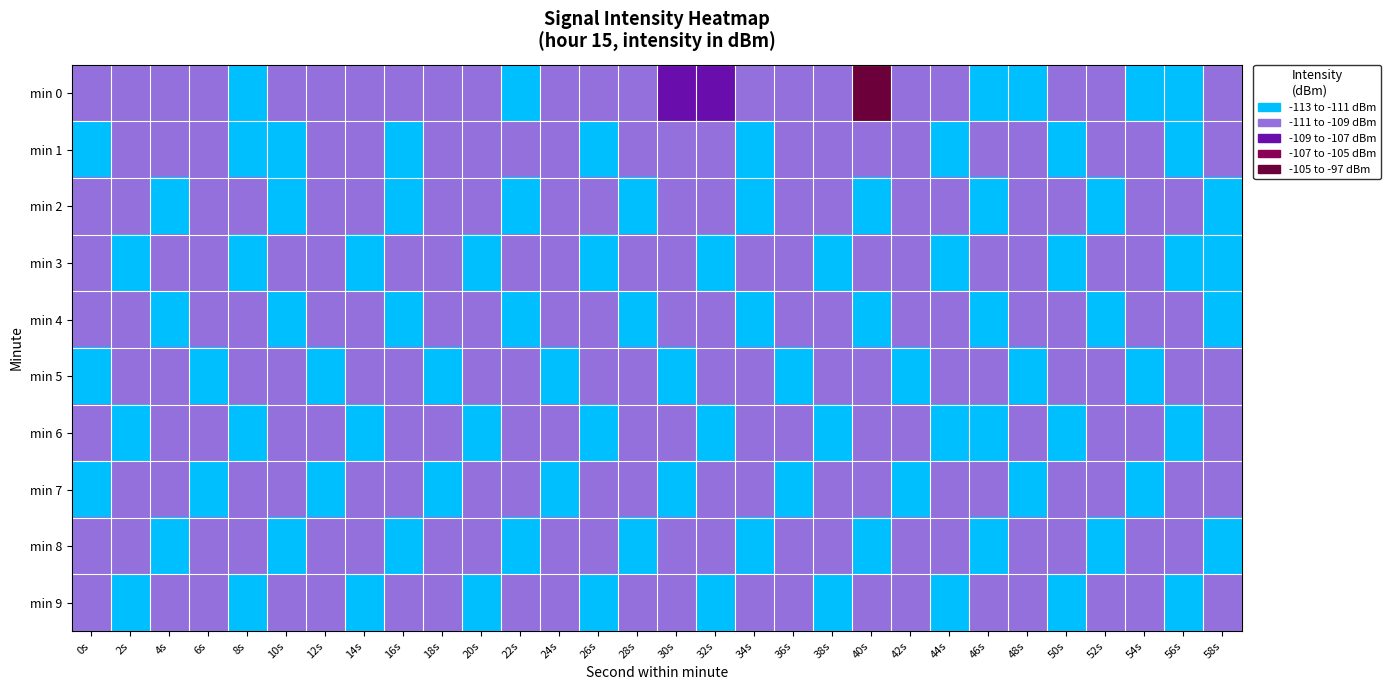

Reading left to right, transcribe all the data shown in this chart.

min 0: 0s=-109.0	2s=-108.4	4s=-108.9	6s=-109.4	8s=-112.3	10s=-109.2	12s=-108.5	14s=-109.2	16s=-108.0	18s=-109.2	20s=-109.0	22s=-110.6	24s=-107.6	26s=-107.7	28s=-109.3	30s=-104.3	32s=-105.6	34s=-109.0	36s=-108.8	38s=-108.4	40s=-98.0	42s=-109.2	44s=-108.3	46s=-110.6	48s=-109.8	50s=-108.7	52s=-109.8	54s=-110.9	56s=-110.7	58s=-108.2
min 1: 0s=-110.7	2s=-106.8	4s=-108.4	6s=-109.2	8s=-109.9	10s=-110.8	12s=-108.9	14s=-109.2	16s=-110.6	18s=-108.7	20s=-109.2	22s=-108.9	24s=-109.2	26s=-110.1	28s=-108.5	30s=-109.3	32s=-107.8	34s=-110.2	36s=-109.6	38s=-108.4	40s=-109.1	42s=-108.7	44s=-110.3	46s=-109.5	48s=-108.2	50s=-110.6	52s=-109.8	54s=-108.3	56s=-110.1	58s=-109.4
min 2: 0s=-109.2	2s=-108.6	4s=-110.1	6s=-109.3	8s=-108.8	10s=-110.5	12s=-109.1	14s=-108.4	16s=-110.2	18s=-109.7	20s=-108.3	22s=-110.4	24s=-109.6	26s=-108.1	28s=-110.3	30s=-109.5	32s=-108.2	34s=-110.6	36s=-109.8	38s=-108.5	40s=-110.0	42s=-109.2	44s=-108.7	46s=-110.4	48s=-109.3	50s=-108.6	52s=-110.2	54s=-109.4	56s=-108.9	58s=-110.1
min 3: 0s=-108.8	2s=-110.3	4s=-109.1	6s=-108.5	8s=-110.6	10s=-109.2	12s=-108.7	14s=-110.1	16s=-109.4	18s=-108.3	20s=-110.5	22s=-109.0	24s=-108.6	26s=-110.2	28s=-109.3	30s=-108.4	32s=-110.4	34s=-109.1	36s=-108.8	38s=-110.3	40s=-109.5	42s=-108.2	44s=-110.6	46s=-109.7	48s=-108.1	50s=-110.4	52s=-109.6	54s=-108.3	56s=-110.2	58s=-109.9
min 4: 0s=-109.5	2s=-108.2	4s=-110.4	6s=-109.6	8s=-108.1	10s=-110.3	12s=-109.7	14s=-108.4	16s=-110.2	18s=-109.3	20s=-108.6	22s=-110.5	24s=-109.1	26s=-108.8	28s=-110.1	30s=-109.4	32s=-108.3	34s=-110.6	36s=-109.2	38s=-108.7	40s=-110.0	42s=-109.5	44s=-108.2	46s=-110.4	48s=-109.8	50s=-108.1	52s=-110.3	54s=-109.6	56s=-108.4	58s=-110.2
min 5: 0s=-110.1	2s=-109.4	4s=-108.3	6s=-110.5	8s=-109.0	10s=-108.6	12s=-110.2	14s=-109.3	16s=-108.8	18s=-110.4	20s=-109.1	22s=-108.5	24s=-110.3	26s=-109.6	28s=-108.2	30s=-110.6	32s=-109.7	34s=-108.1	36s=-110.4	38s=-109.8	40s=-108.3	42s=-110.2	44s=-109.5	46s=-108.6	48s=-110.1	50s=-109.3	52s=-108.7	54s=-110.5	56s=-109.2	58s=-108.4
min 6: 0s=-108.4	2s=-110.6	4s=-109.2	6s=-108.7	8s=-110.3	10s=-109.5	12s=-108.2	14s=-110.4	16s=-109.6	18s=-108.1	20s=-110.5	22s=-109.3	24s=-108.8	26s=-110.2	28s=-109.4	30s=-108.5	32s=-110.1	34s=-109.7	36s=-108.3	38s=-110.4	40s=-109.1	42s=-108.6	44s=-110.3	46s=-109.9	48s=-108.2	50s=-110.6	52s=-109.5	54s=-108.4	56s=-110.2	58s=-109.8
min 7: 0s=-110.2	2s=-109.5	4s=-108.1	6s=-110.4	8s=-109.7	10s=-108.3	12s=-110.1	14s=-109.4	16s=-108.6	18s=-110.3	20s=-109.2	22s=-108.8	24s=-110.5	26s=-109.1	28s=-108.4	30s=-110.6	32s=-109.3	34s=-108.7	36s=-110.1	38s=-109.6	40s=-108.2	42s=-110.5	44s=-109.8	46s=-108.1	48s=-110.3	50s=-109.4	52s=-108.5	54s=-110.2	56s=-109.7	58s=-108.3
min 8: 0s=-109.3	2s=-108.6	4s=-110.4	6s=-109.1	8s=-108.8	10s=-110.2	12s=-109.5	14s=-108.2	16s=-110.6	18s=-109.7	20s=-108.1	22s=-110.3	24s=-109.4	26s=-108.5	28s=-110.1	30s=-109.2	32s=-108.7	34s=-110.5	36s=-109.3	38s=-108.4	40s=-110.6	42s=-109.1	44s=-108.8	46s=-110.2	48s=-109.6	50s=-108.3	52s=-110.4	54s=-109.5	56s=-108.1	58s=-110.3
min 9: 0s=-108.5	2s=-110.3	4s=-109.6	6s=-108.2	8s=-110.5	10s=-109.1	12s=-108.7	14s=-110.2	16s=-109.4	18s=-108.3	20s=-110.6	22s=-109.2	24s=-108.6	26s=-110.1	28s=-109.3	30s=-108.8	32s=-110.4	34s=-109.5	36s=-108.1	38s=-110.3	40s=-109.7	42s=-108.4	44s=-110.2	46s=-109.6	48s=-108.2	50s=-110.5	52s=-109.3	54s=-108.7	56s=-110.1	58s=-109.4